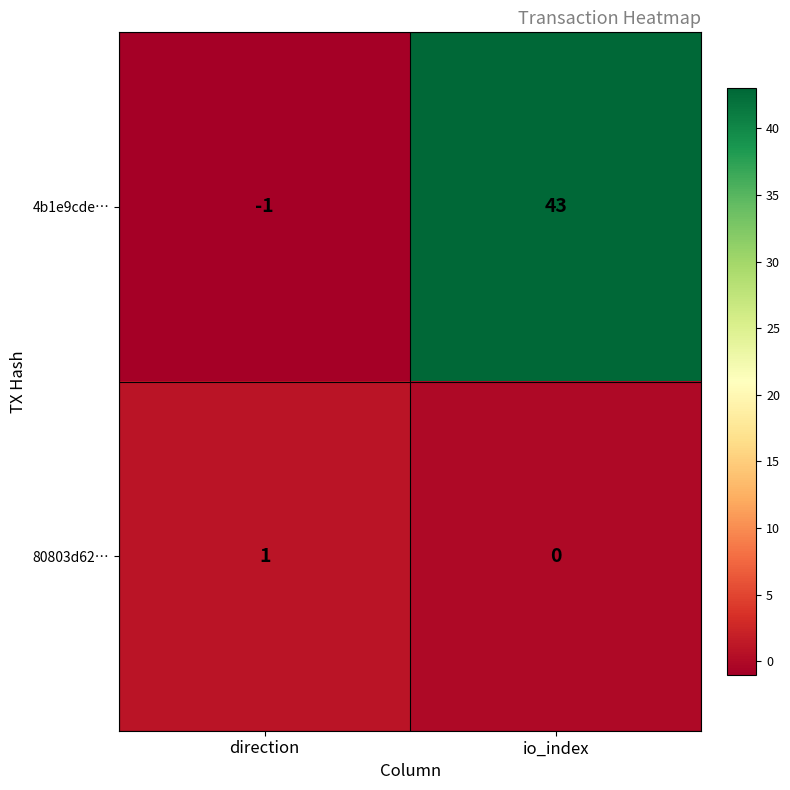

Which category has the lowest value in the 80803d62… series?

io_index